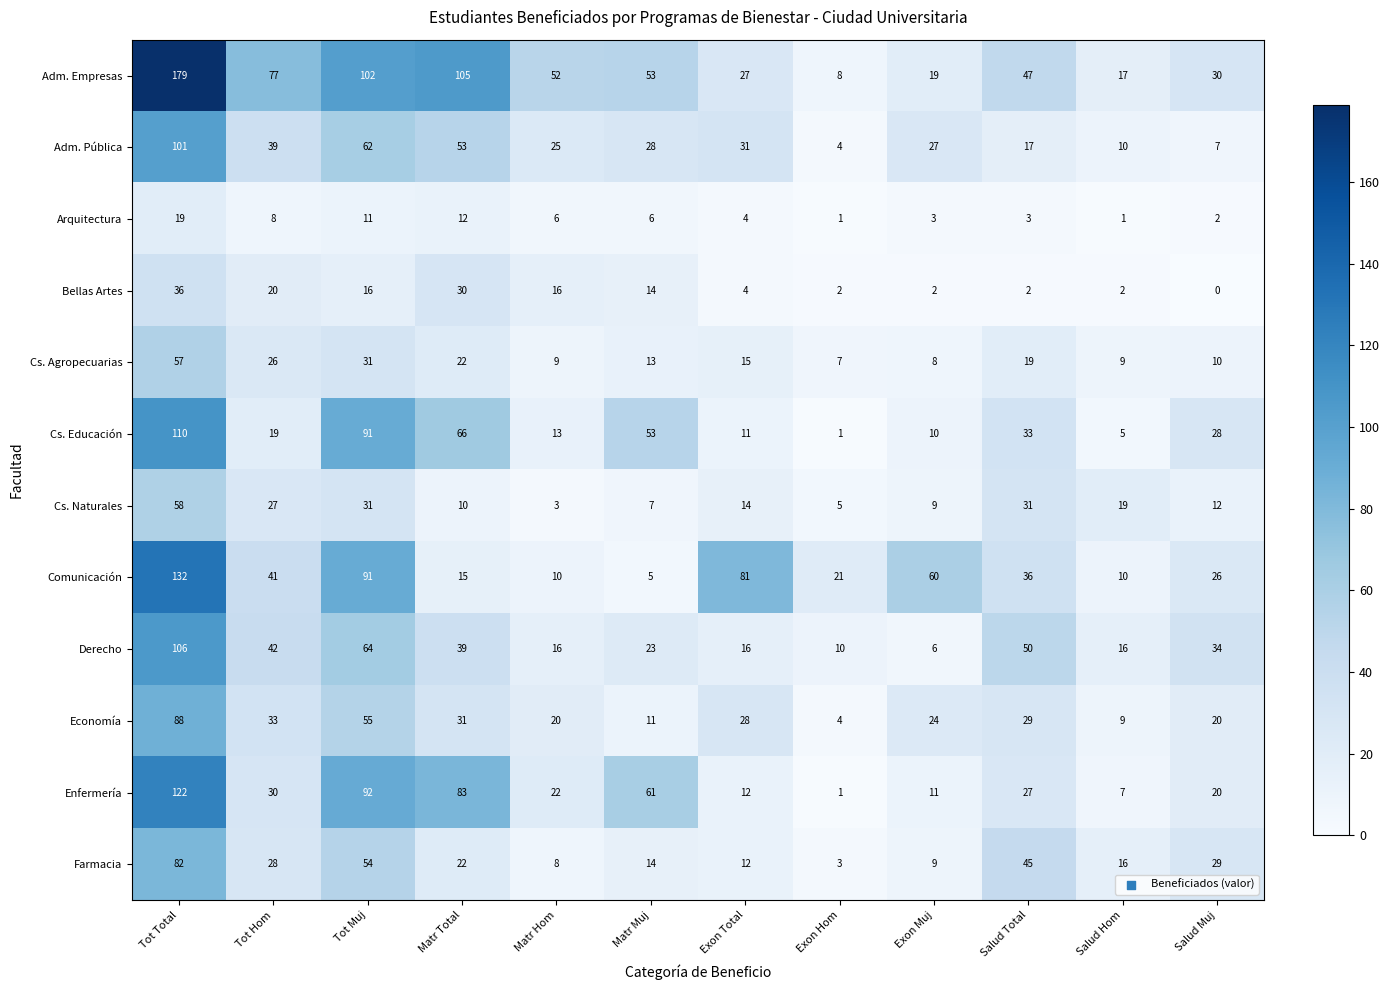

What is the average value of the Arquitectura series?

6